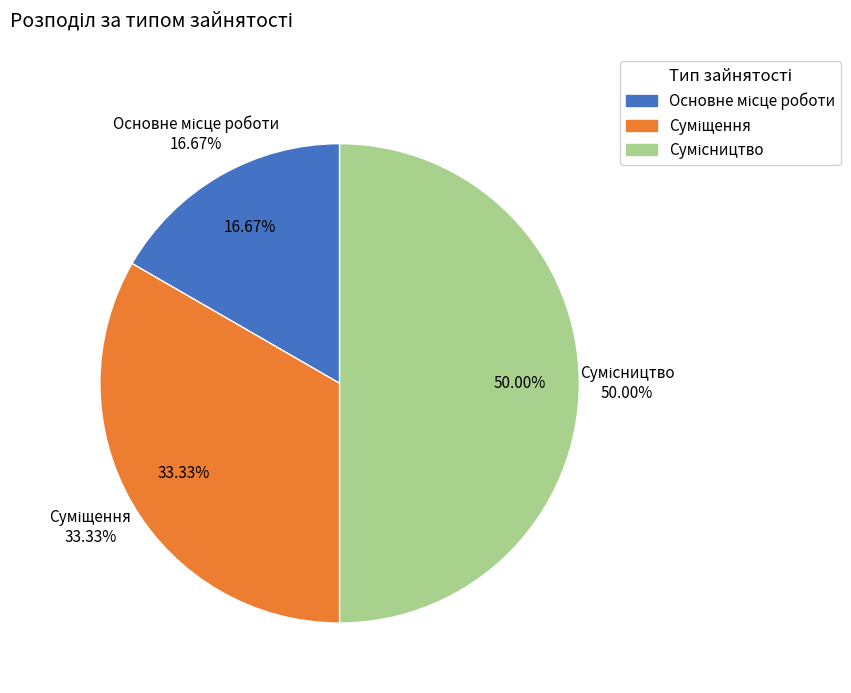

To the nearest percent, what is the difference between the largest and smallest slice percentages?

33%